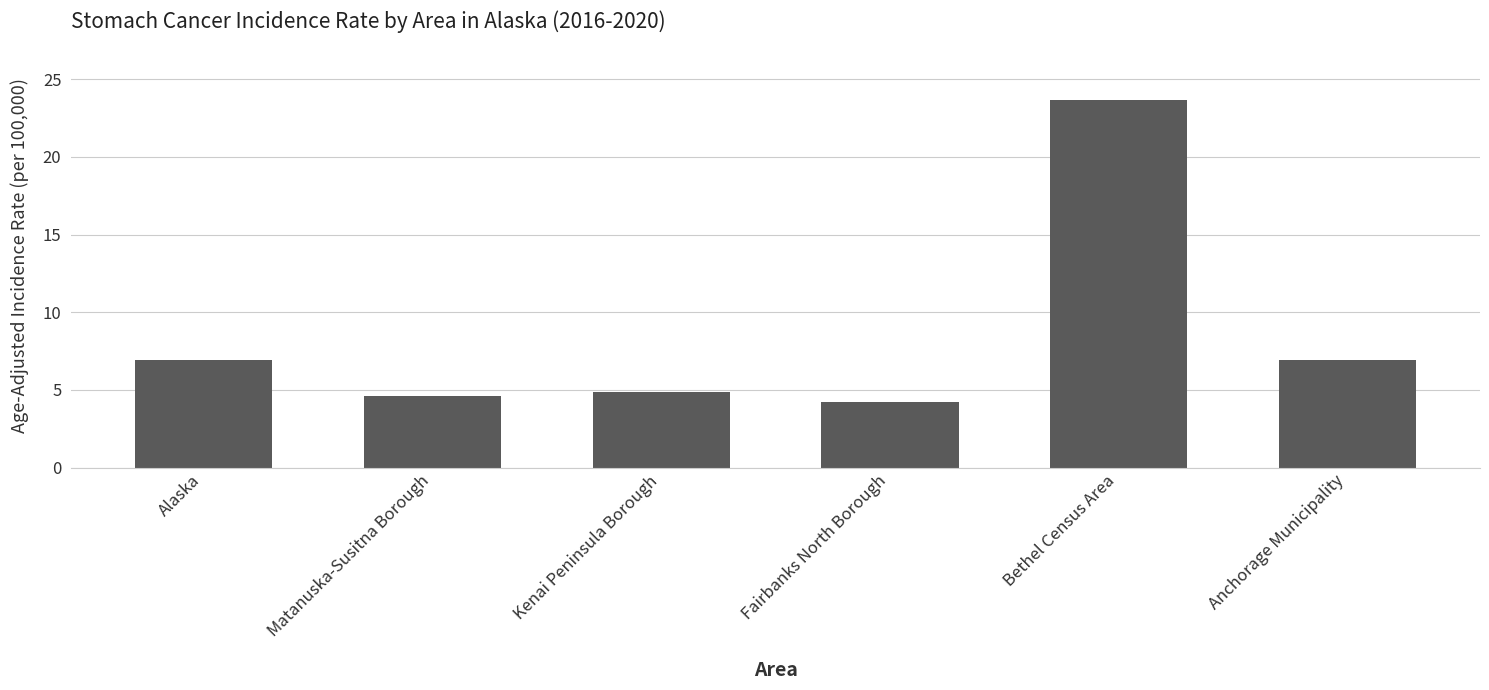

What is the maximum value shown in the chart?

23.7